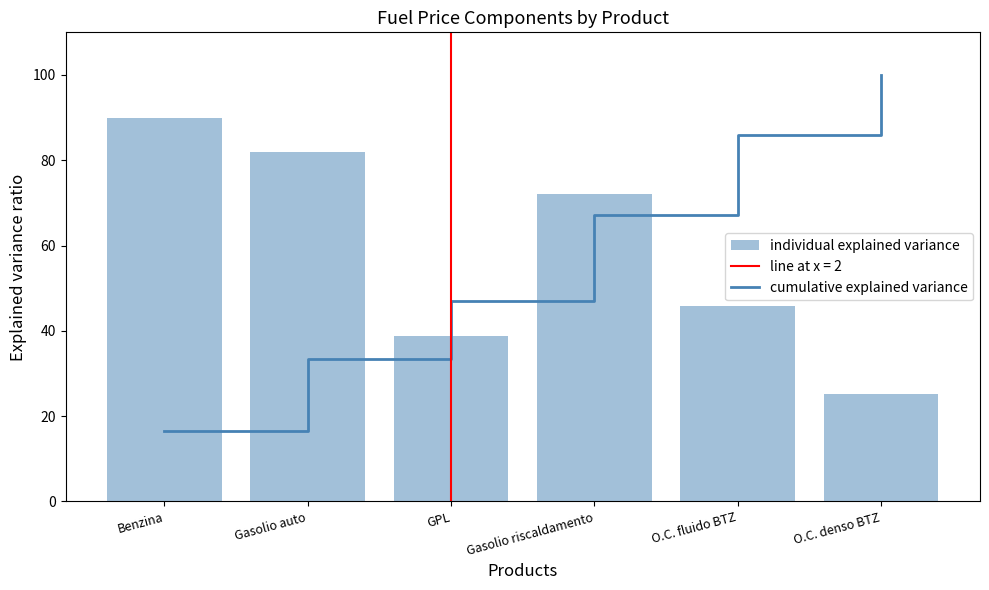

What value does the individual explained variance series have at O.C. denso BTZ?

25.1